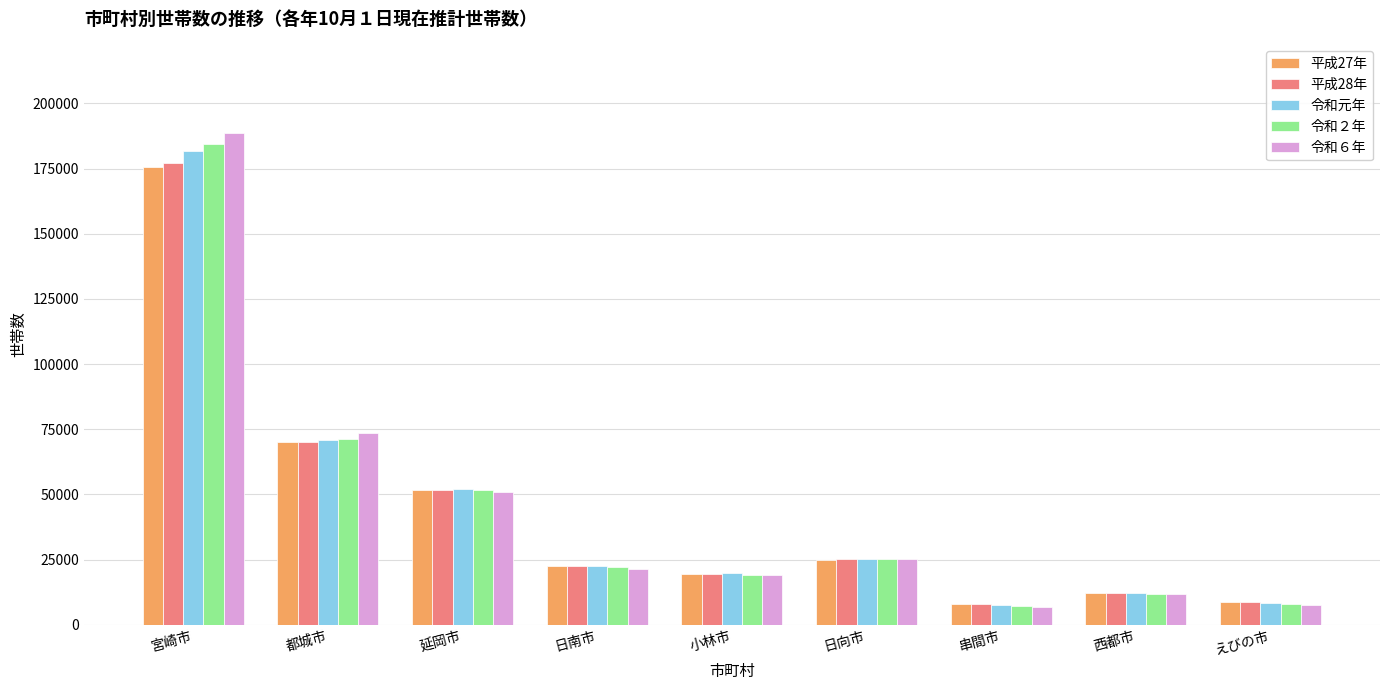

What is the total value across all series at 西都市?

59657